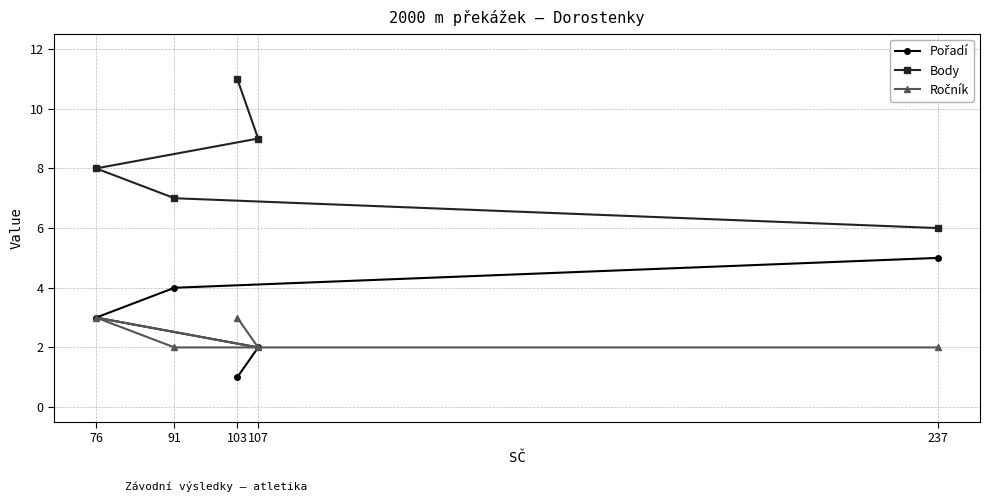

Which series changed the most between 103 and 91?

Body